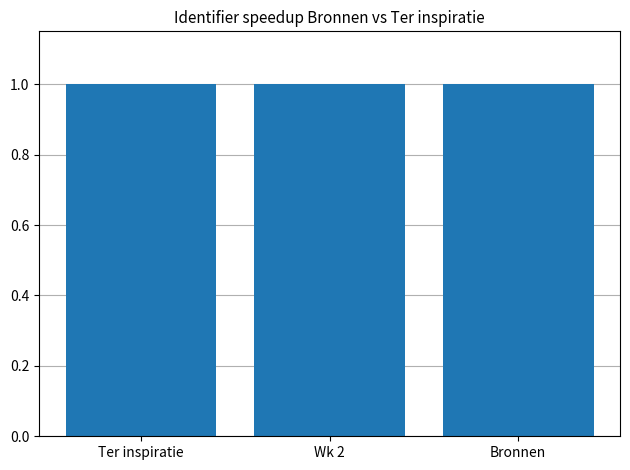

What is the value of the 3rd bar from the left?

1.0